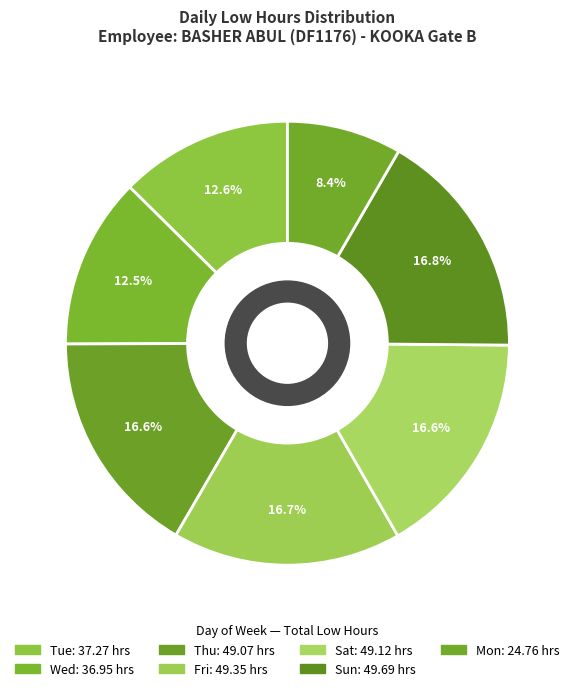

How many segments does this pie chart have?

7